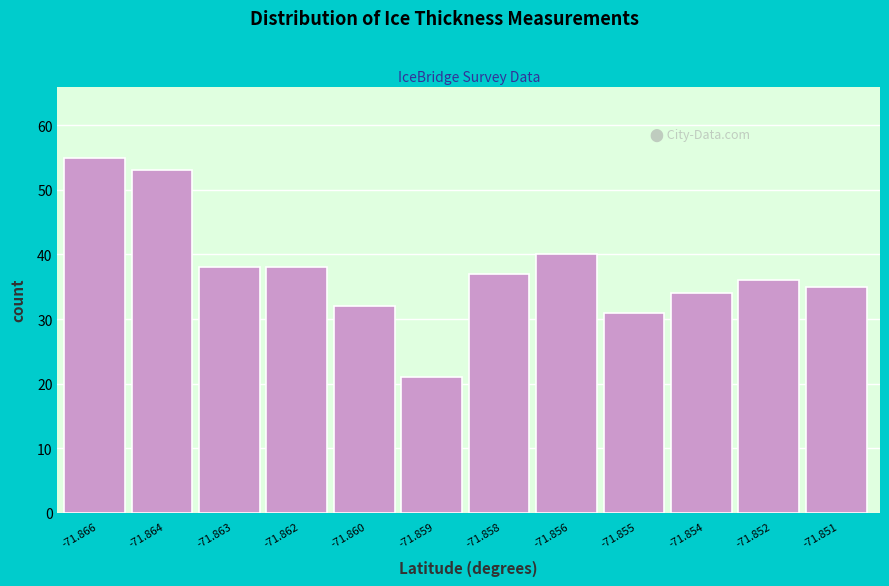

Reading left to right, list all the values displayed in this chart.

55	53	38	38	32	21	37	40	31	34	36	35